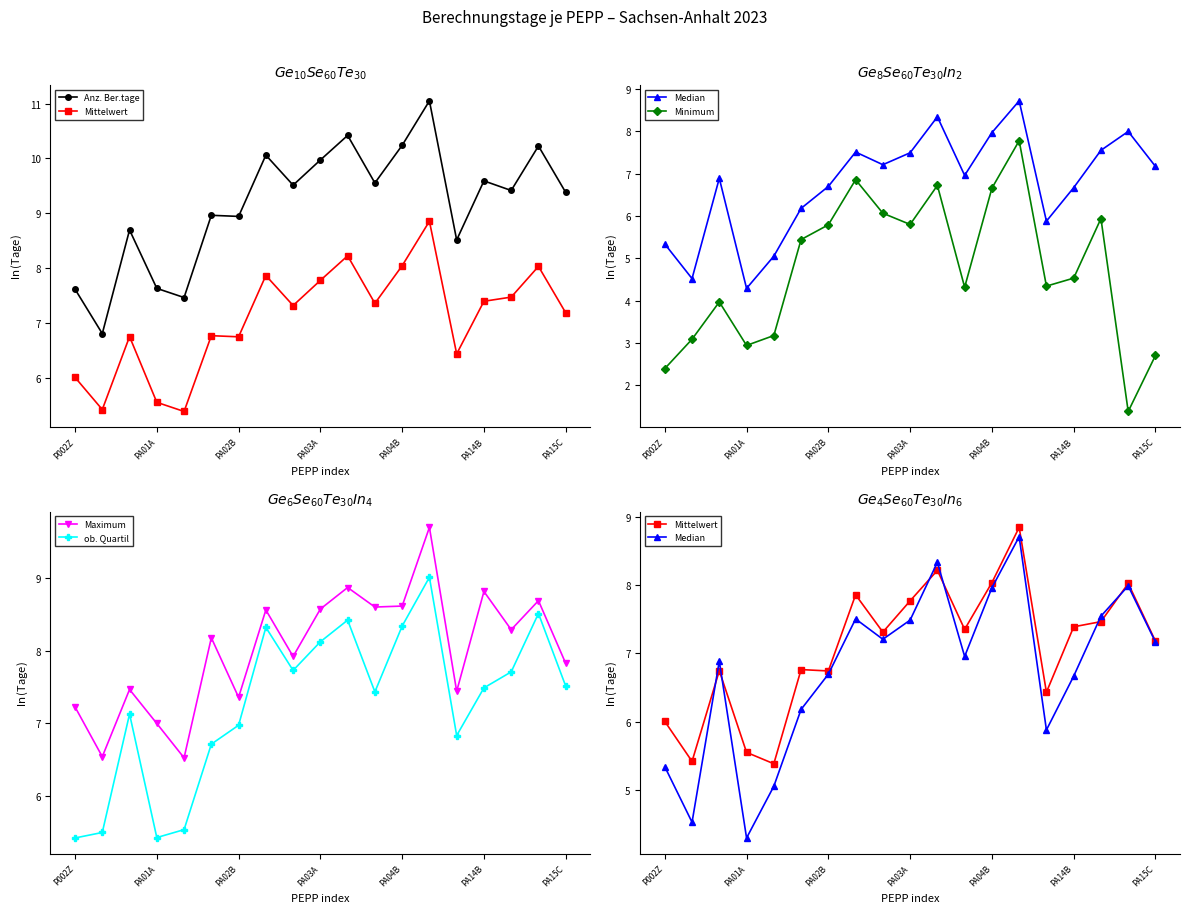

Does the chart display data point markers on the line(s)?

Yes